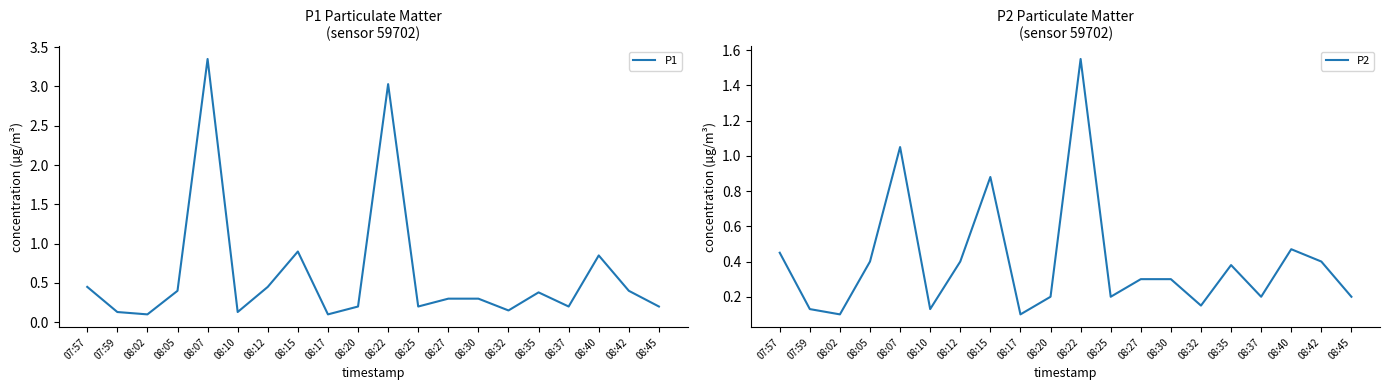

Where is P1 nearest to the value 1?

08:15